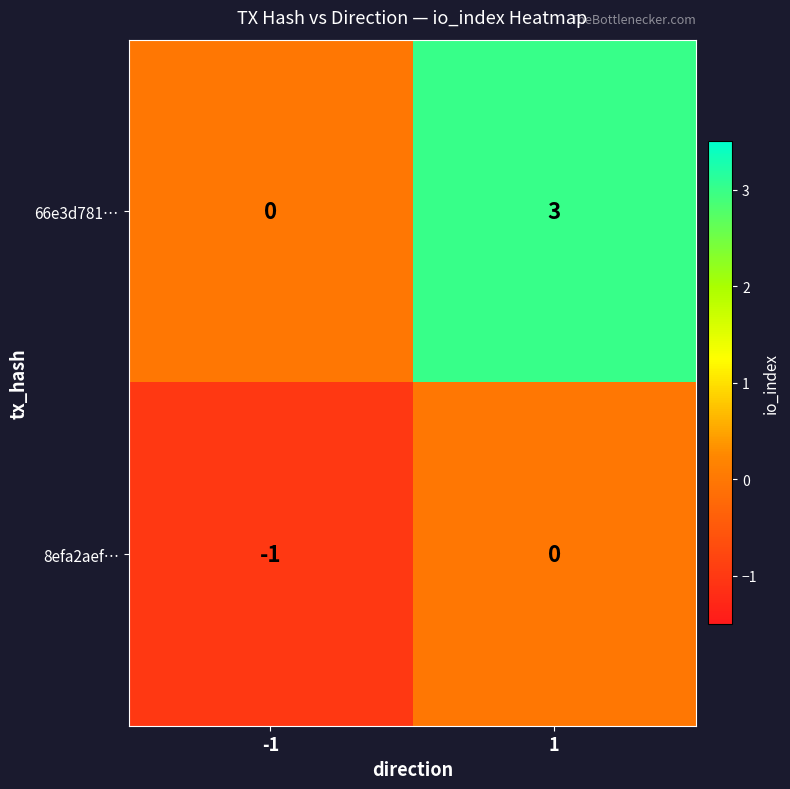

Which label corresponds to the smallest value in the chart?

-1